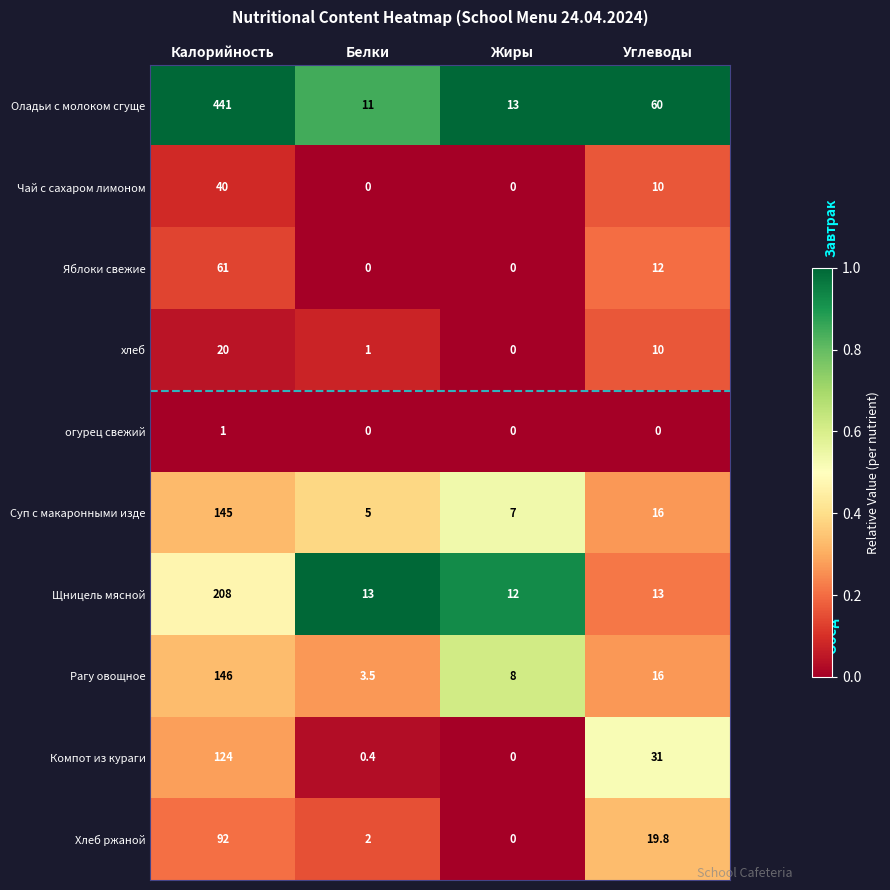

At which category does the chart reach its peak across all series?

Калорийность